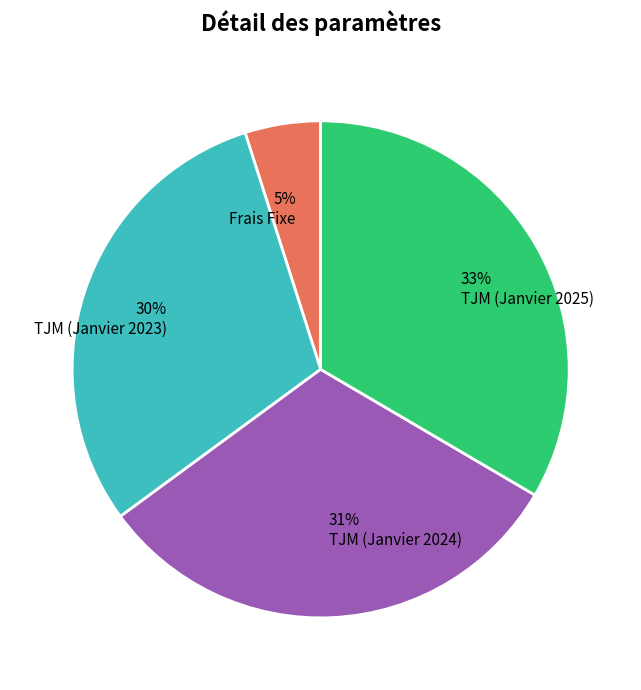

Combined, do Frais Fixe and TJM (Janvier 2025) account for over 50%?

No